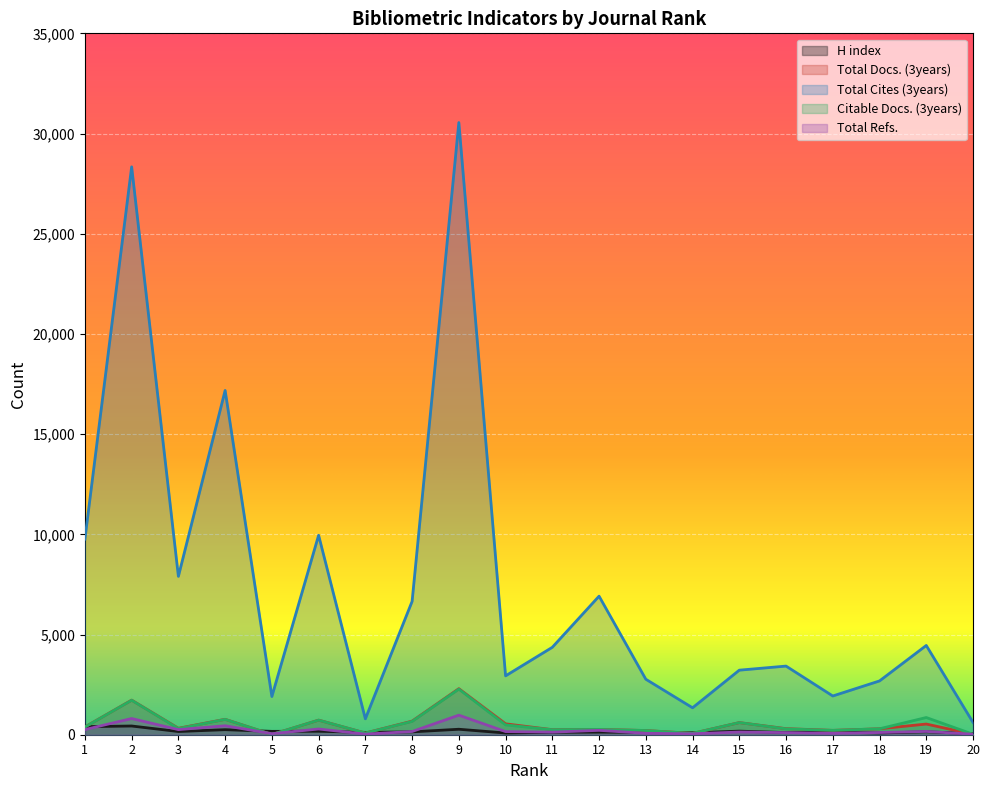

Which series has the largest total across all categories?

Total Cites (3years)